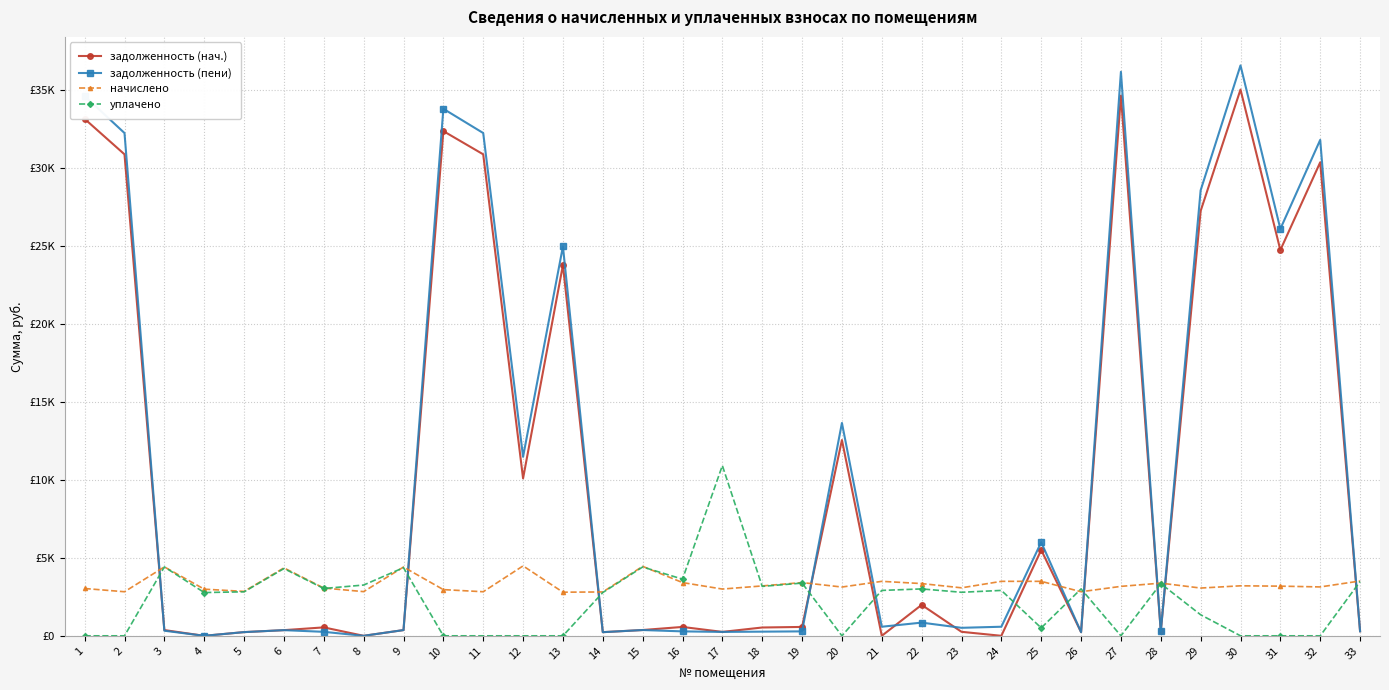

List the series in order of their peak value, highest first.

задолженность (пени), задолженность (нач.), уплачено, начислено